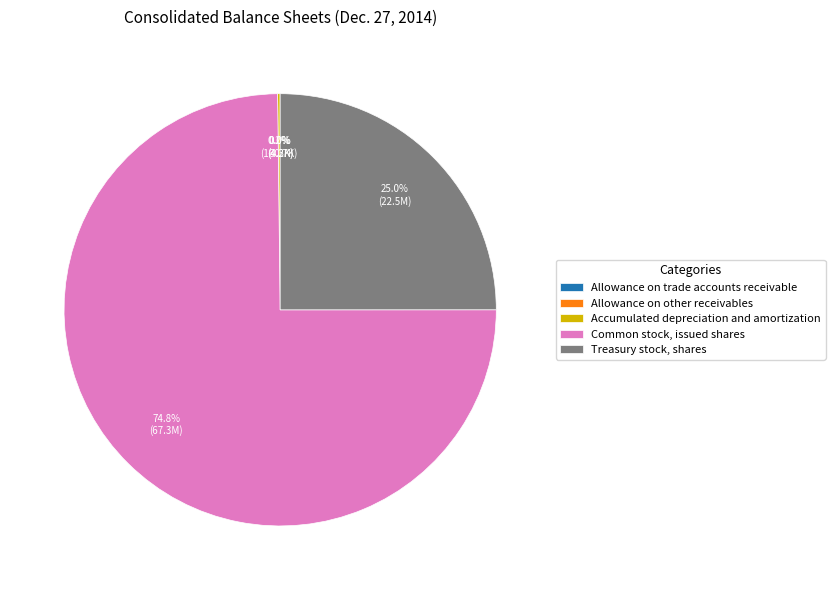

Combined, what portion of the pie is Common stock, issued shares and Treasury stock, shares?

99.8%